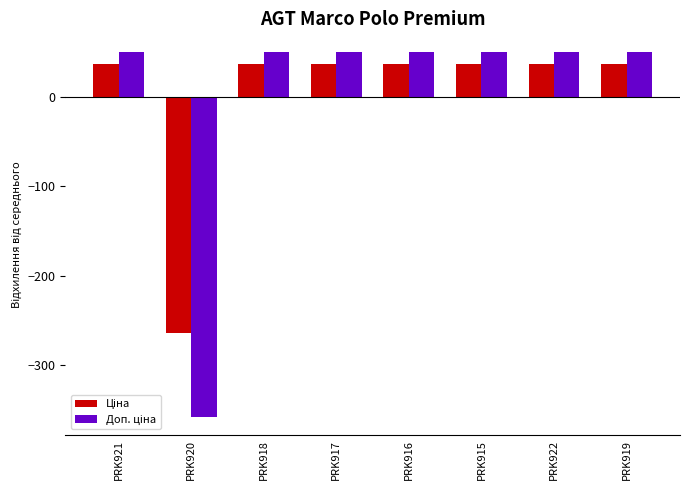

What is the smallest value displayed?

-358.1